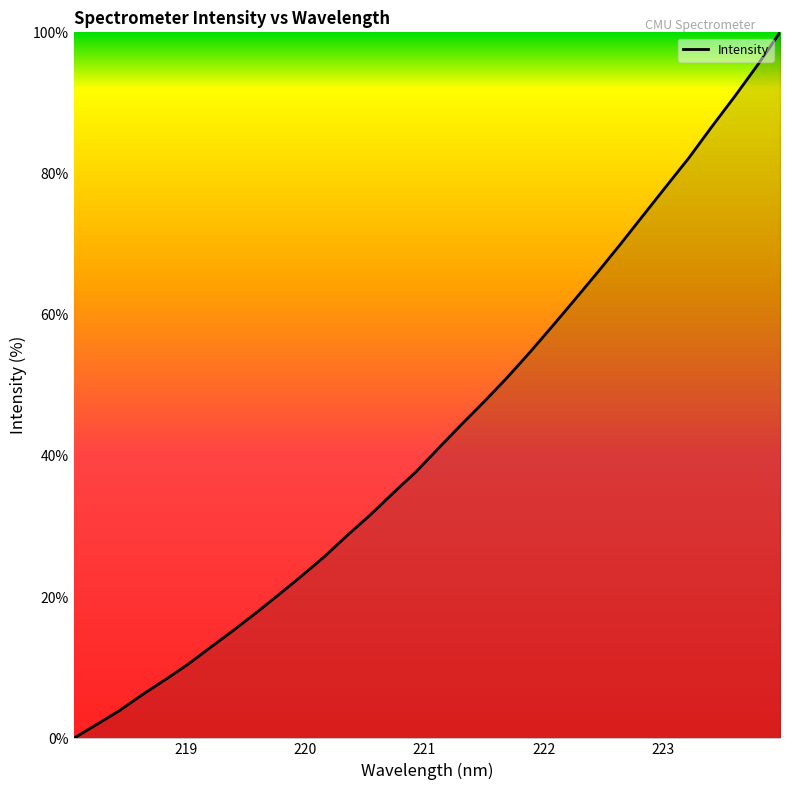

What is the maximum value shown in the chart?

100.0